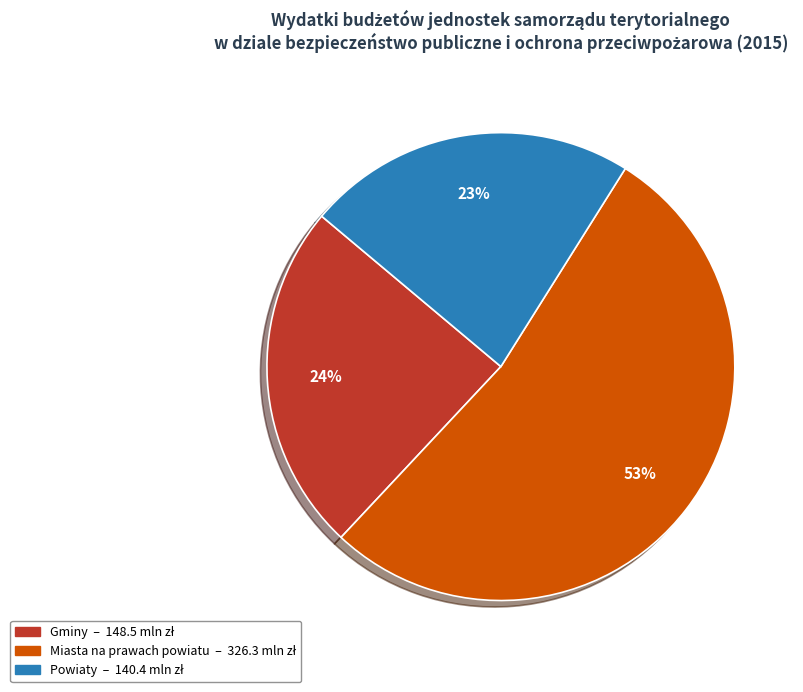

Is there any slice that represents more than half of the pie?

Yes